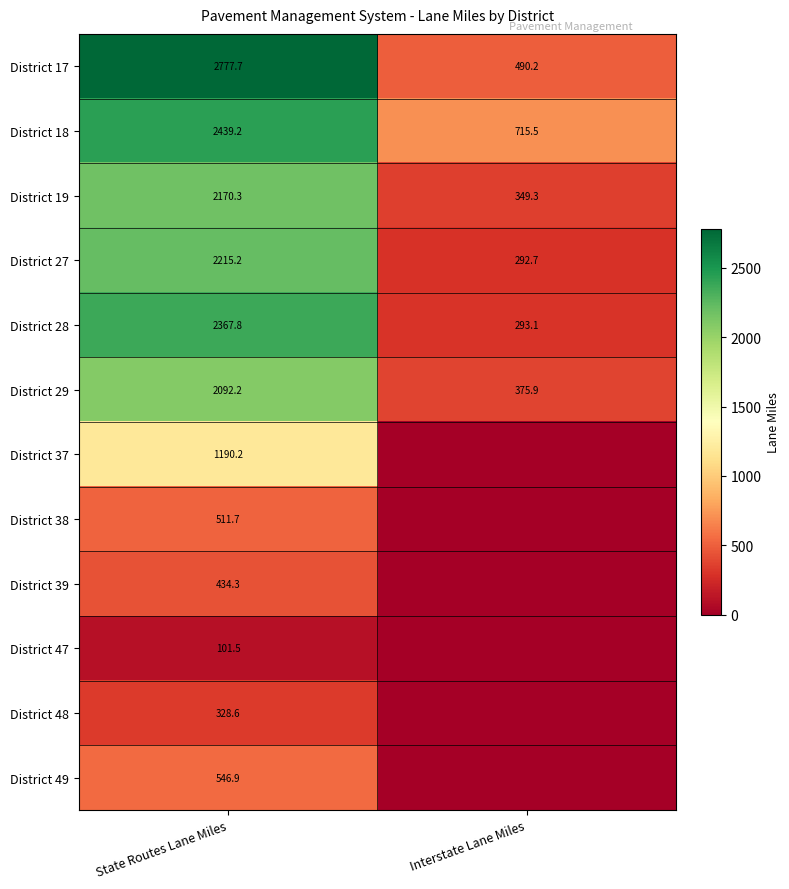

Between State Routes Lane Miles and Interstate Lane Miles, which is larger?

State Routes Lane Miles